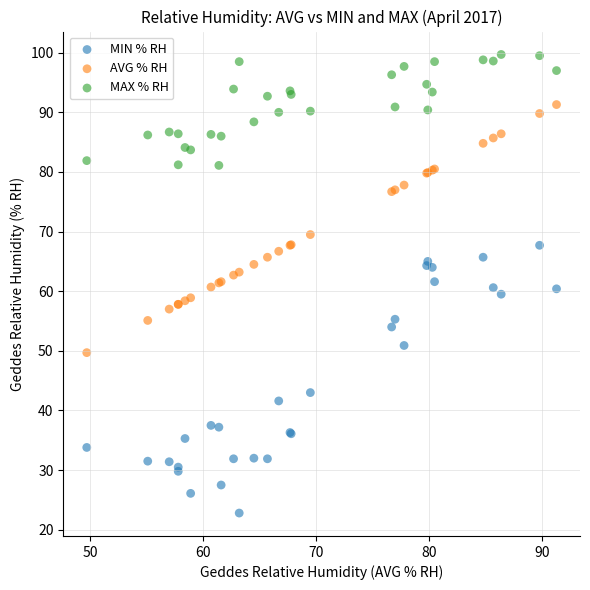

Which series contains the lowest Y value?

MIN % RH